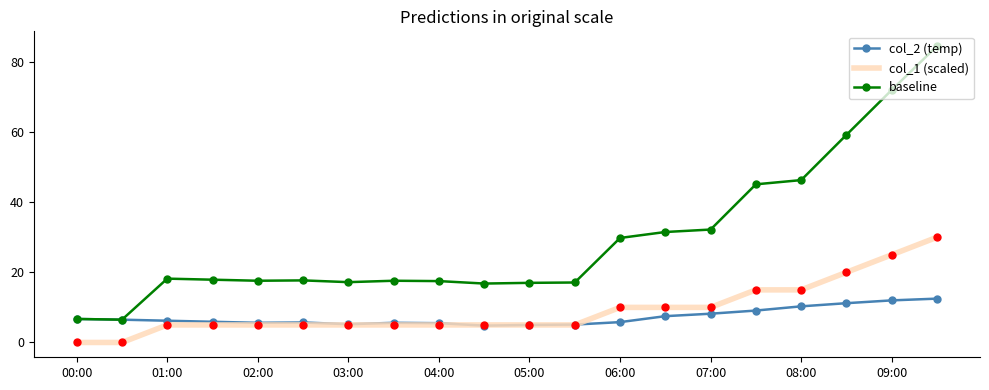

What is the lowest value of the baseline series?

6.5